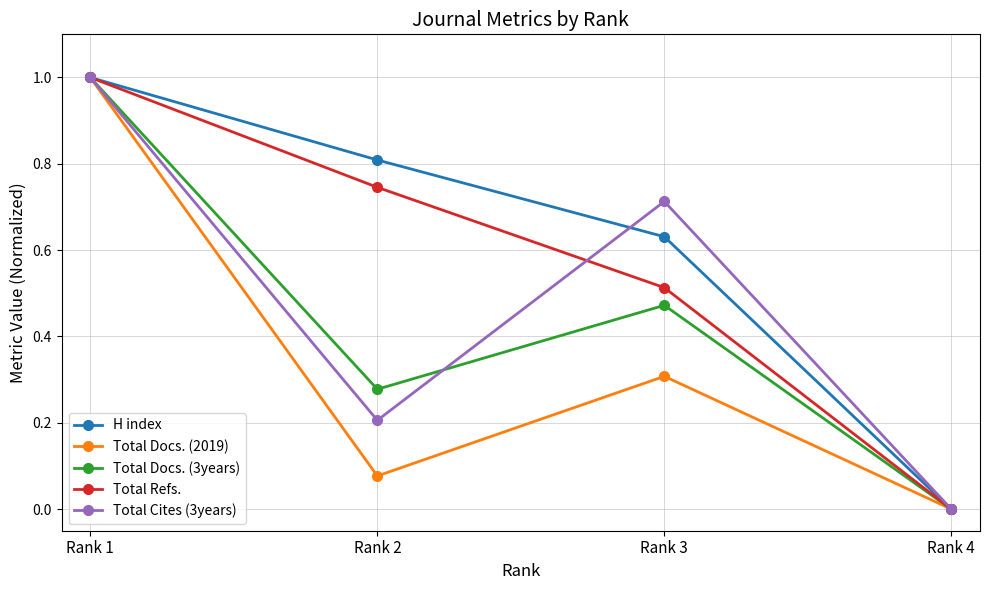

What is the difference between the second highest and second lowest values in the Total Docs. (2019) series?

0.2